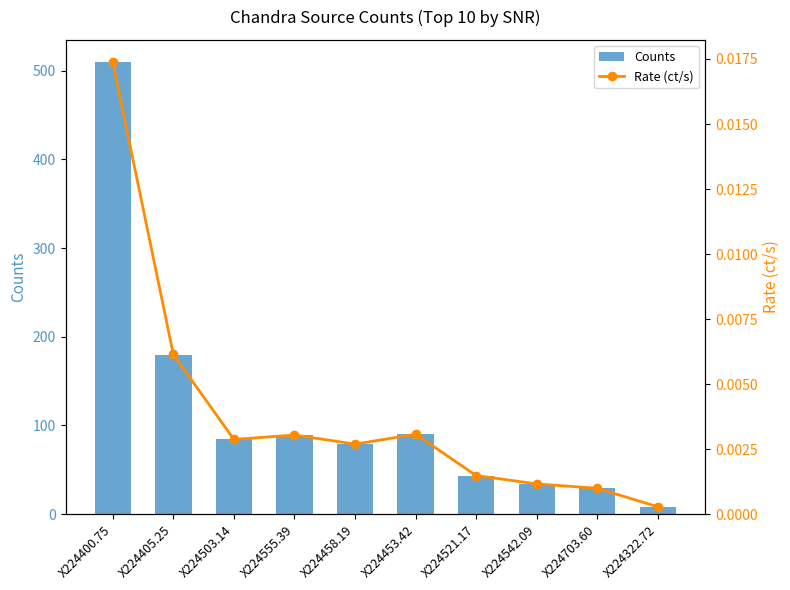

Reading left to right, extract all data points from this chart.

Counts: X224400.75=509.2	X224405.25=179.8	X224503.14=84.1	X224555.39=89.2	X224458.19=78.9	X224453.42=89.8	X224521.17=43.5	X224542.09=34.0	X224703.60=29.1	X224322.72=8.2
Rate (ct/s): X224400.75=0.0	X224405.25=0.0	X224503.14=0.0	X224555.39=0.0	X224458.19=0.0	X224453.42=0.0	X224521.17=0.0	X224542.09=0.0	X224703.60=0.0	X224322.72=0.0